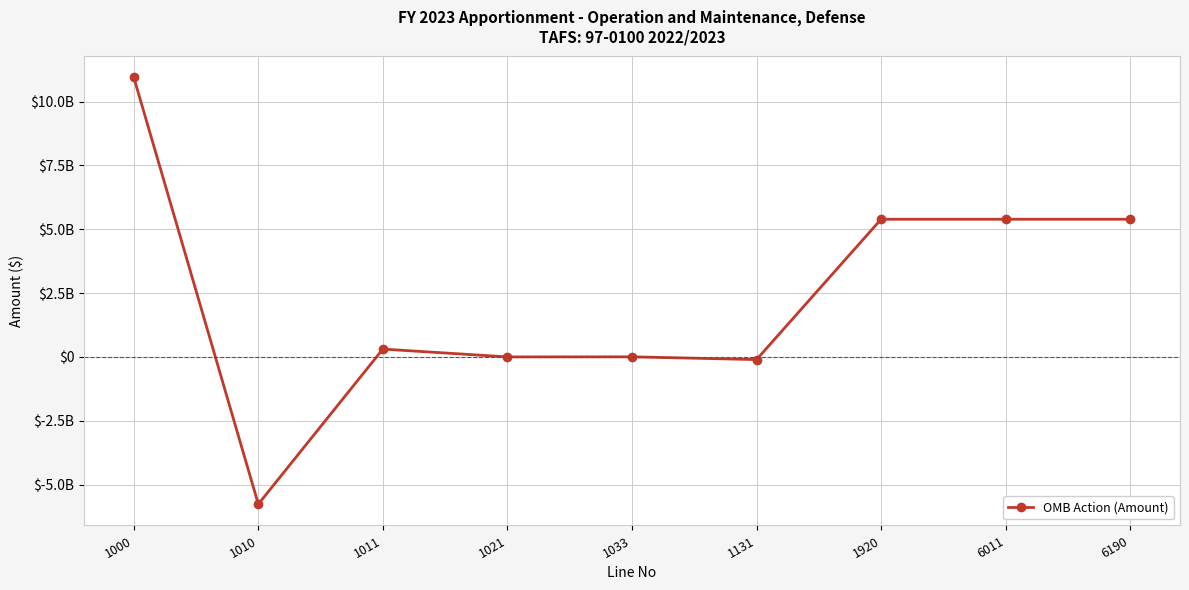

Does the chart have visible grid lines?

Yes